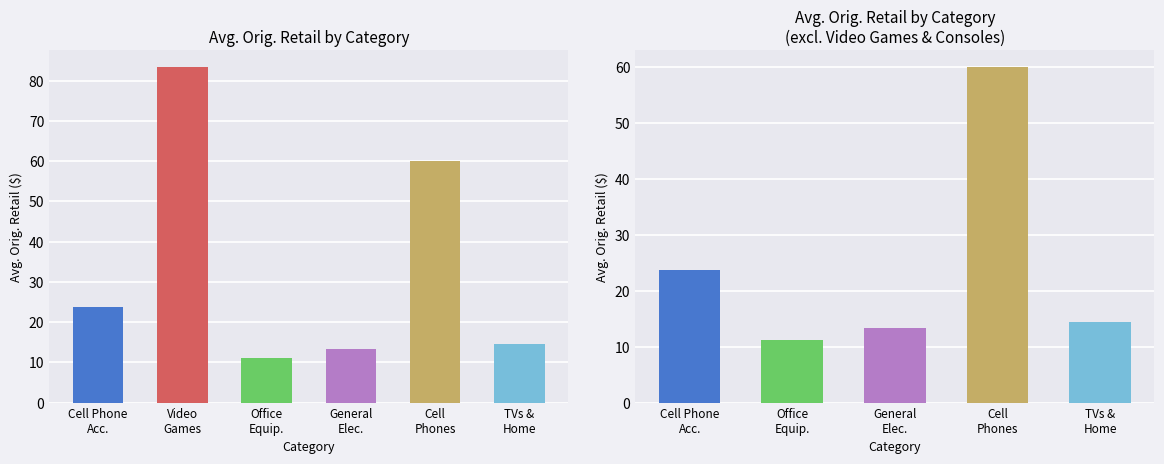

How many data points are less than 16?

3